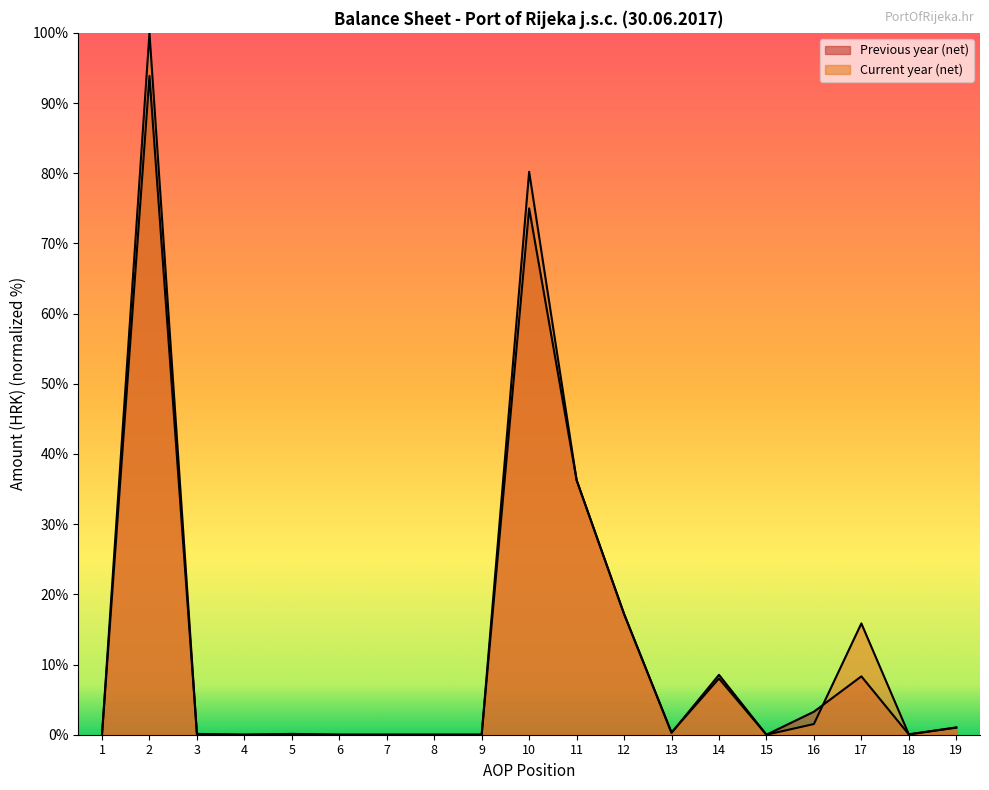

At which category is the sum across all series the highest?

2